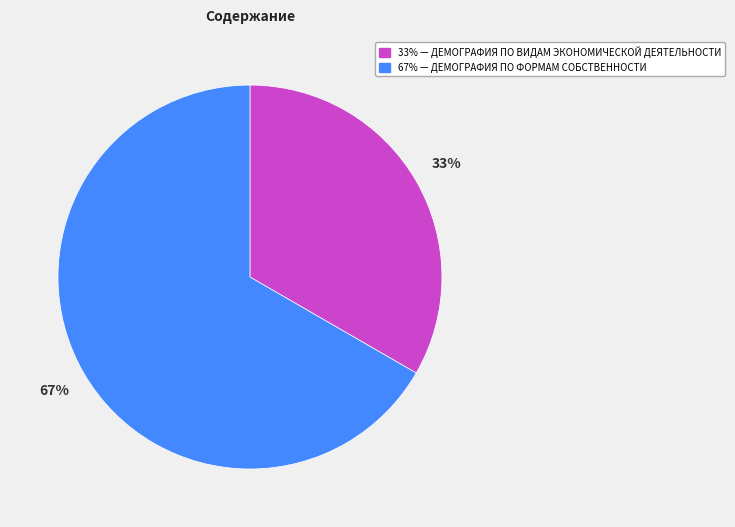

To the nearest percent, what is the average slice percentage?

50%